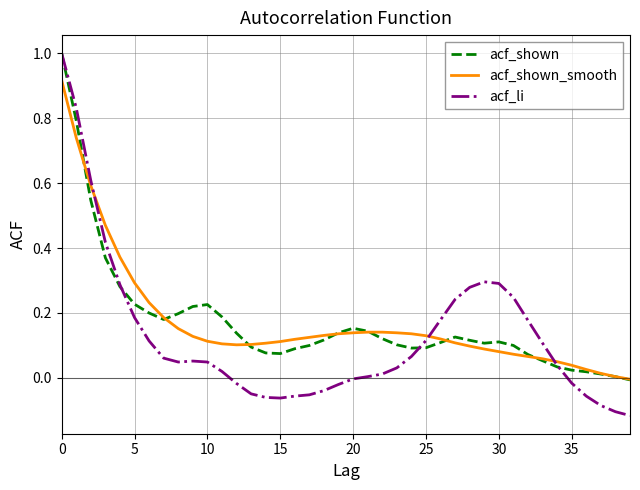

True or false: acf_shown and acf_li intersect in this chart.

True